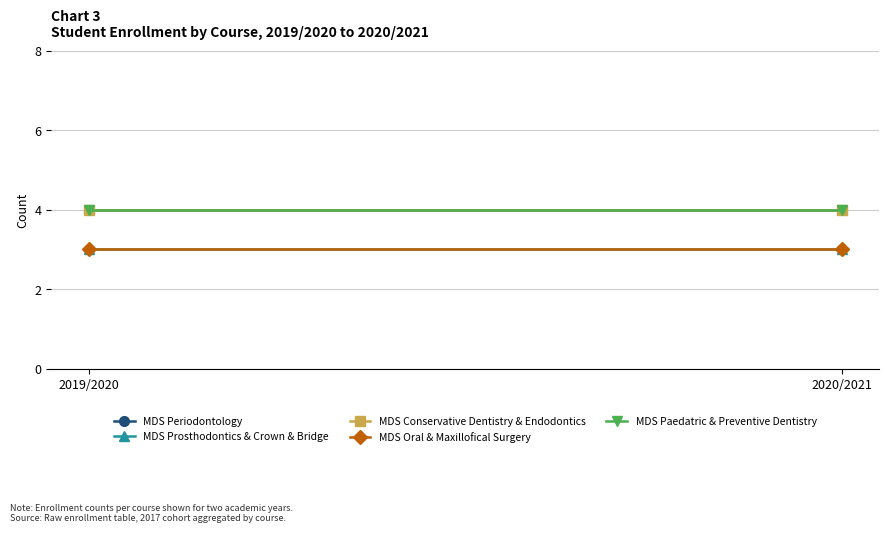

Reading left to right, transcribe all the data shown in this chart.

MDS Periodontology: 4	4
MDS Prosthodontics & Crown & Bridge: 3	3
MDS Conservative Dentistry & Endodontics: 4	4
MDS Oral & Maxillofical Surgery: 3	3
MDS Paedatric & Preventive Dentistry: 4	4